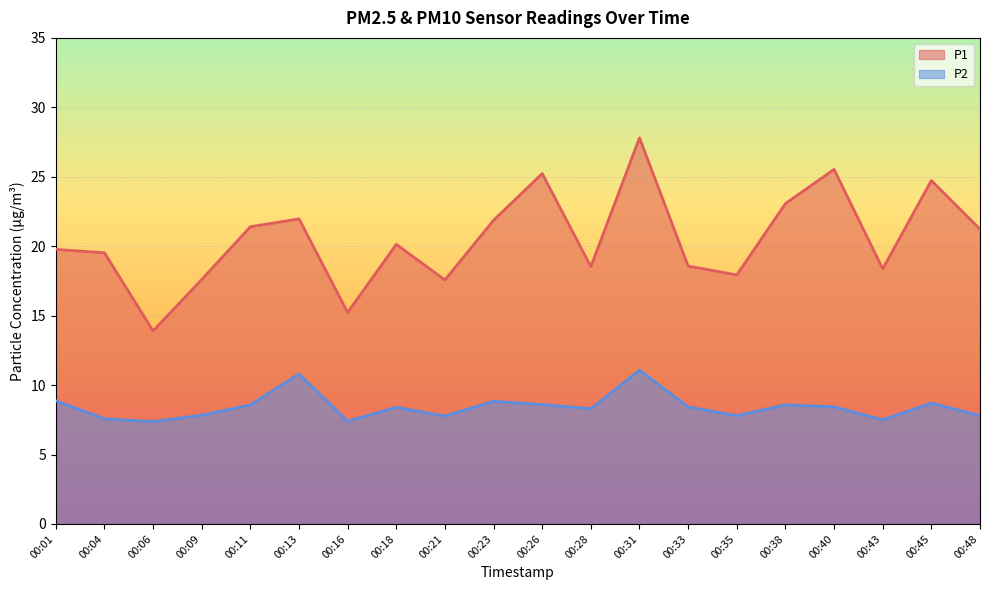

True or false: P1 and P2 cross at least once.

False